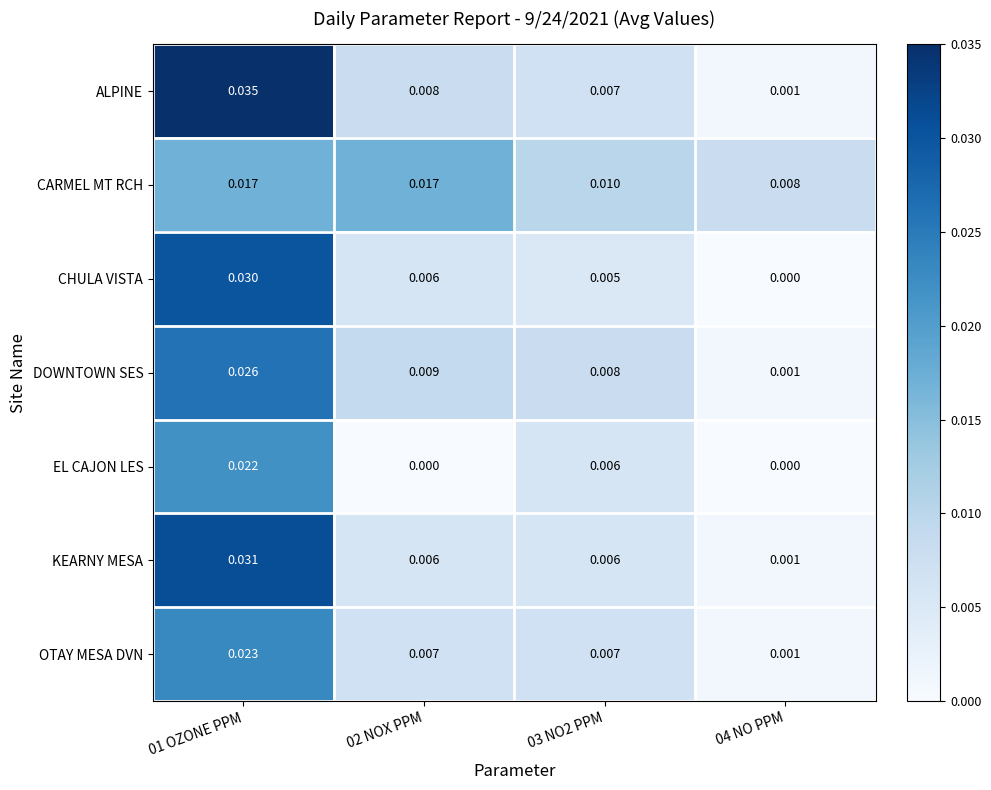

Rank the series by their maximum value, from highest to lowest.

ALPINE, KEARNY MESA, CHULA VISTA, DOWNTOWN SES, OTAY MESA DVN, EL CAJON LES, CARMEL MT RCH